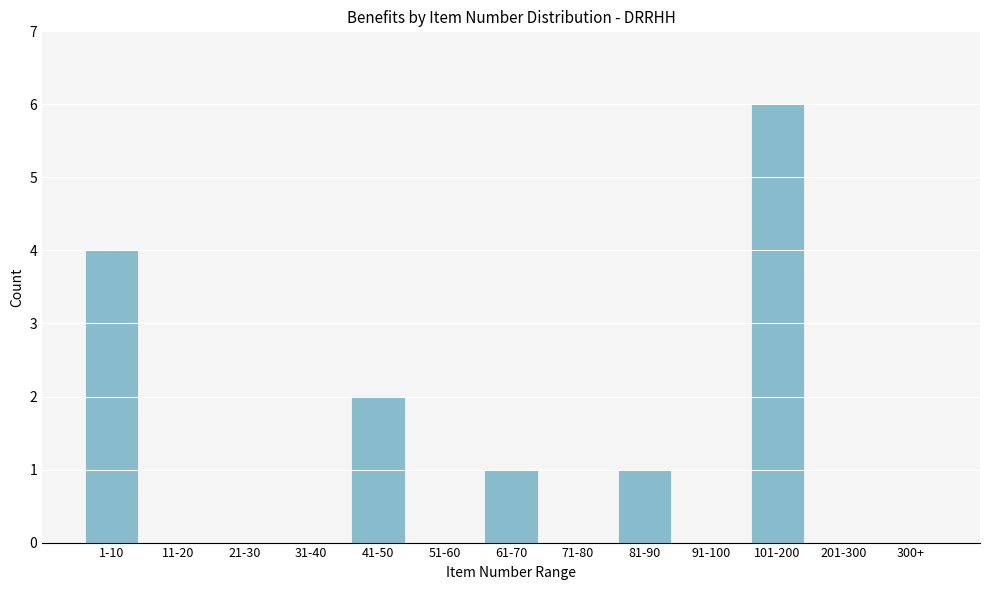

Reading left to right, list all the values displayed in this chart.

1-10=4	11-20=0	21-30=0	31-40=0	41-50=2	51-60=0	61-70=1	71-80=0	81-90=1	91-100=0	101-200=6	201-300=0	300+=0